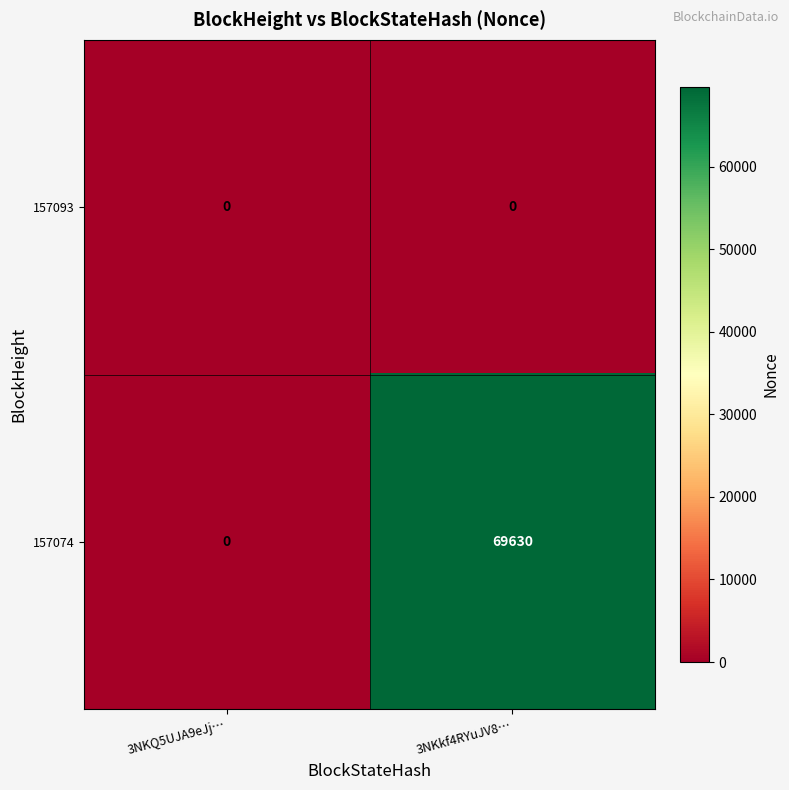

How many categories are shown in the chart?

2